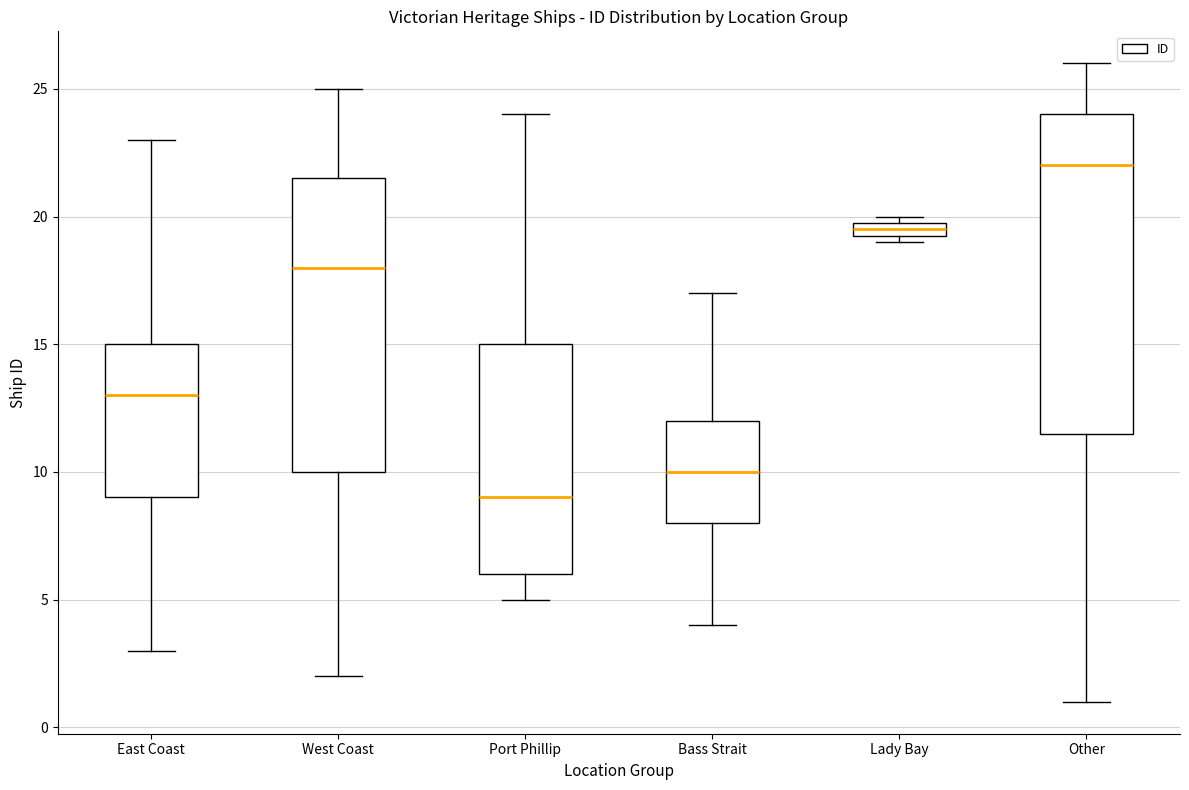

Which box is the tallest, from its lower edge to its upper edge?

Other